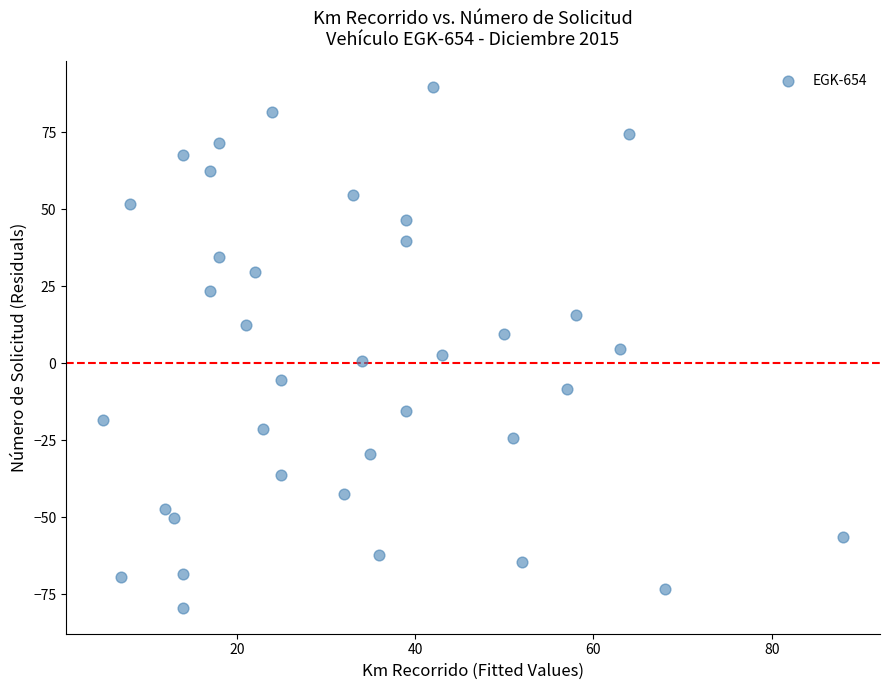

What is the range of Y values (max minus min)?

169.0